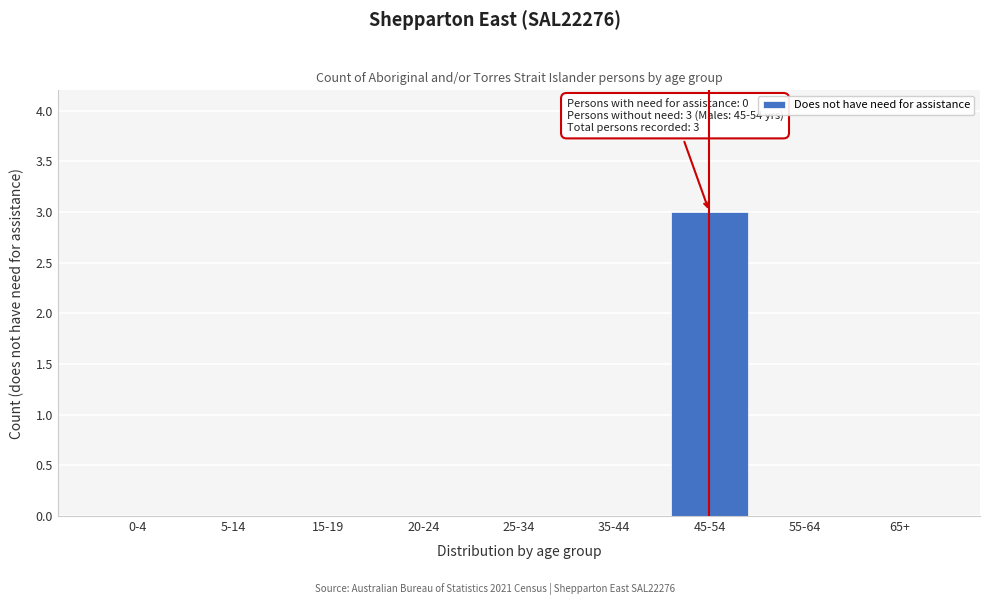

Reading left to right, what are all the values shown in this chart?

0-4=0	5-14=0	15-19=0	20-24=0	25-34=0	35-44=0	45-54=3	55-64=0	65+=0